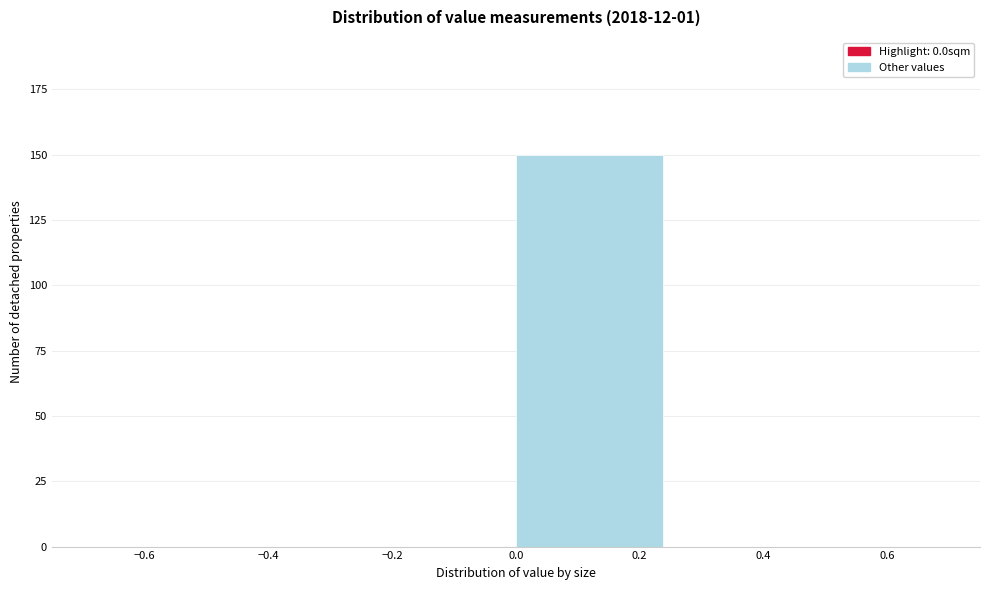

Reading left to right, list every bar in this chart as the range it spans on the x-axis followed by its height. The values are not printed on the chart, so give them approximately, as read against the axis.

-0.50 to -0.25: 0
-0.25 to 0.00: 0
0.00 to 0.25: 150
0.25 to 0.50: 0